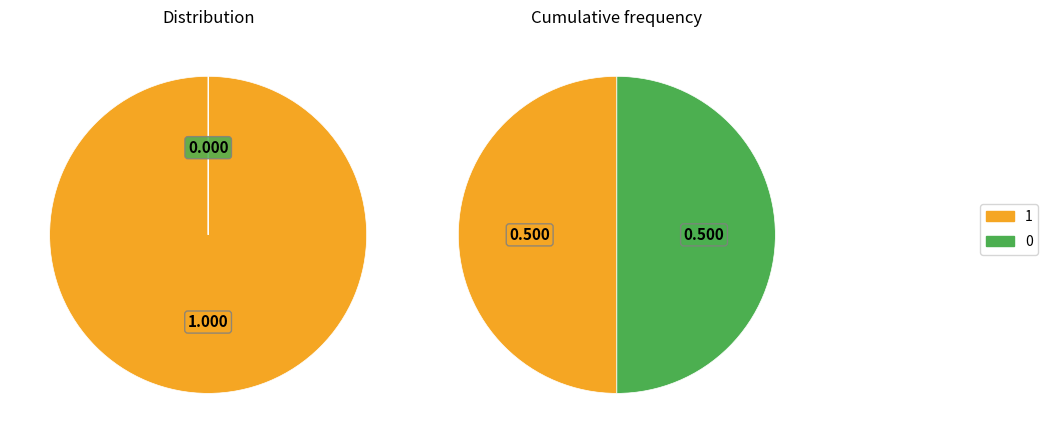

Combined, what portion of the pie is 1 and 0?

100.0%